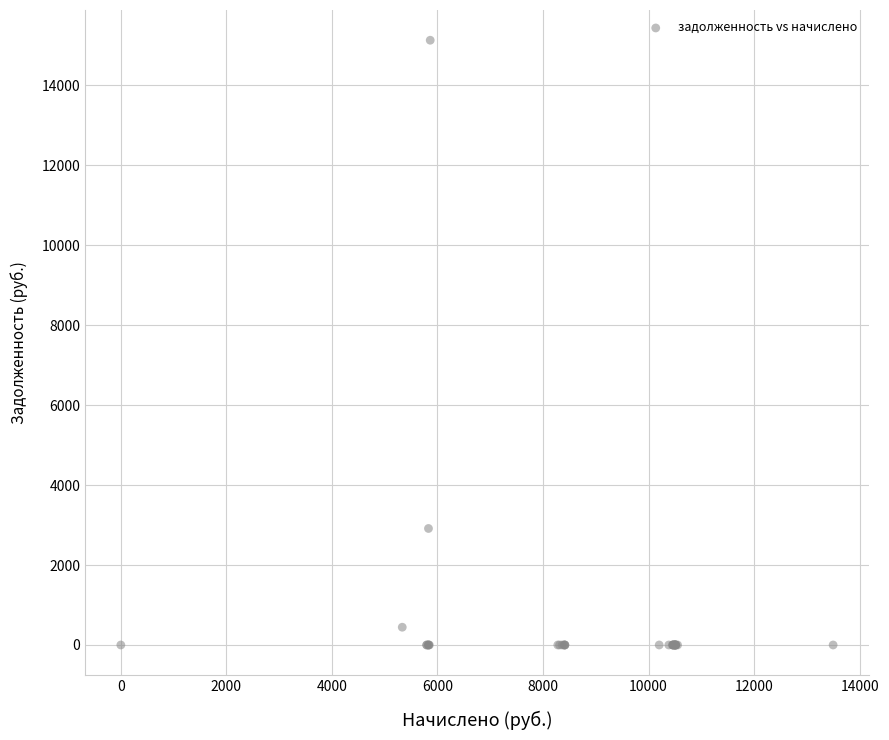

What Y value in the scatter plot is closest to 7564?

2914.6